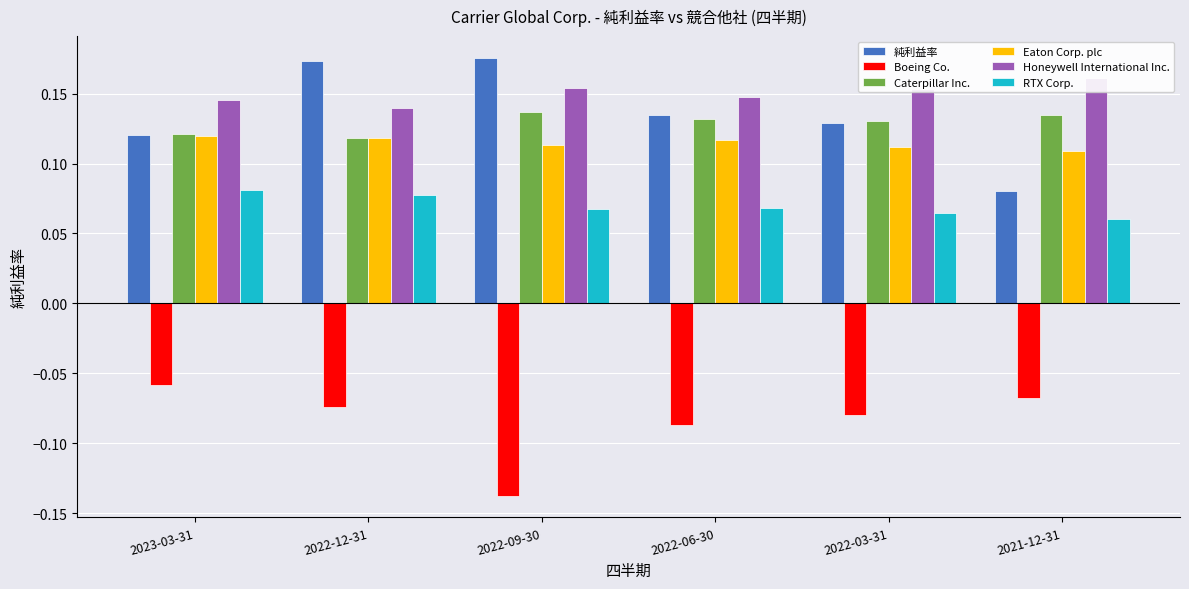

What is the sum of all RTX Corp. values?

0.4